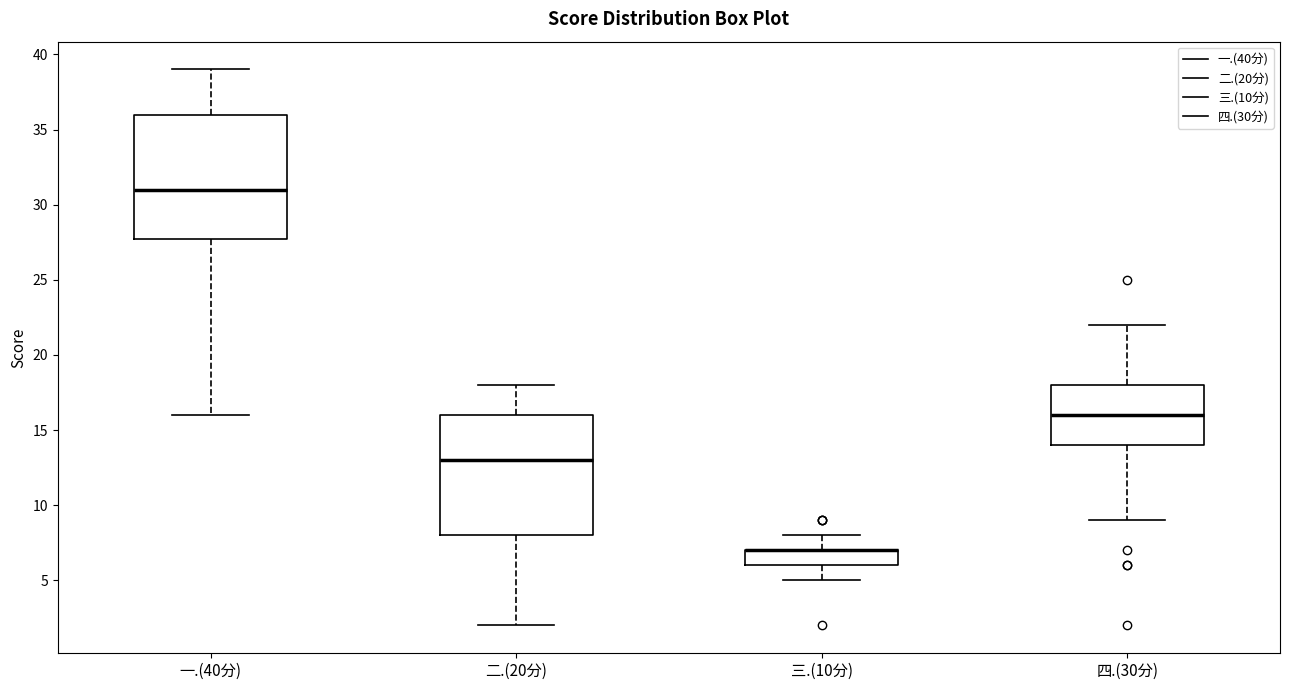

Reading left to right, transcribe this box plot: for each box, give where its median line is, the range the box spans, and where its two whiskers end, as read against the y-axis. The values are not printed on the chart, so give them approximately, as read against the axis.

一.(40分): median 31, box 28 to 36, whiskers 16 to 39
二.(20分): median 13, box 8 to 16, whiskers 2 to 18
三.(10分): median 7 (drawn on the box's upper edge), box 6 to 7, whiskers 5 to 8
四.(30分): median 16, box 14 to 18, whiskers 9 to 22